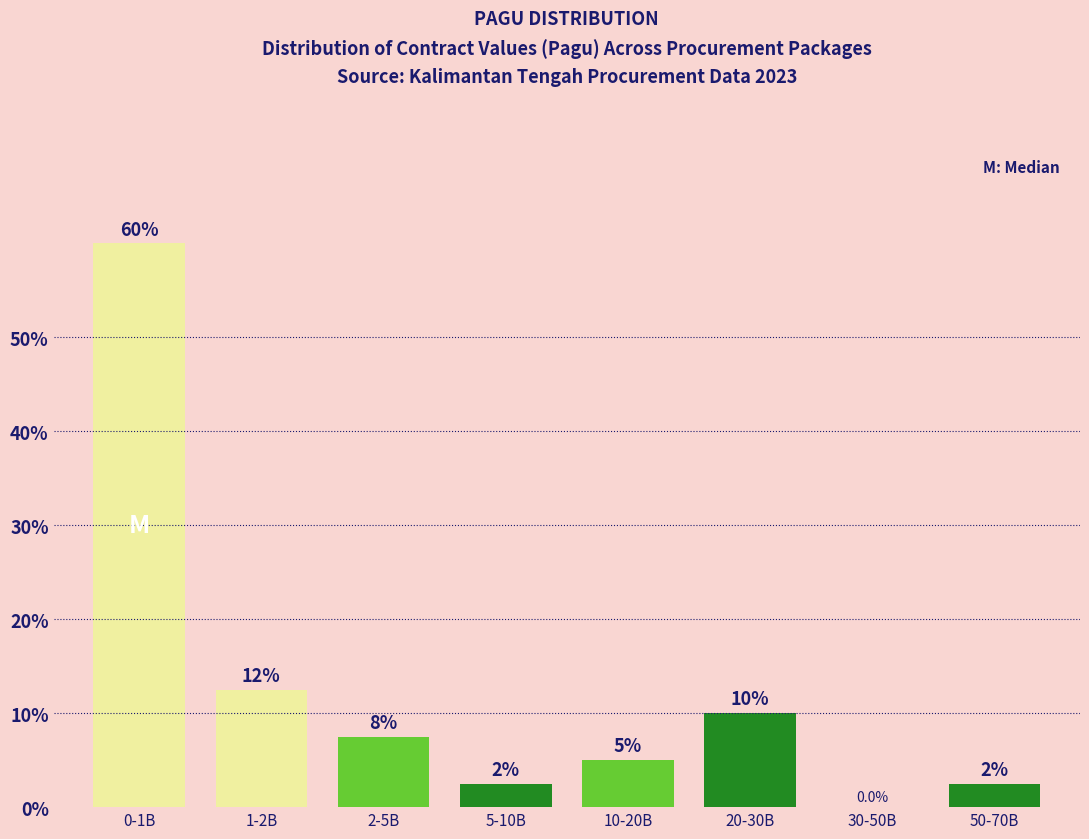

Reading right to left, list all the values displayed in this chart.

50-70B=2.5	30-50B=0.0	20-30B=10.0	10-20B=5.0	5-10B=2.5	2-5B=7.5	1-2B=12.5	0-1B=60.0